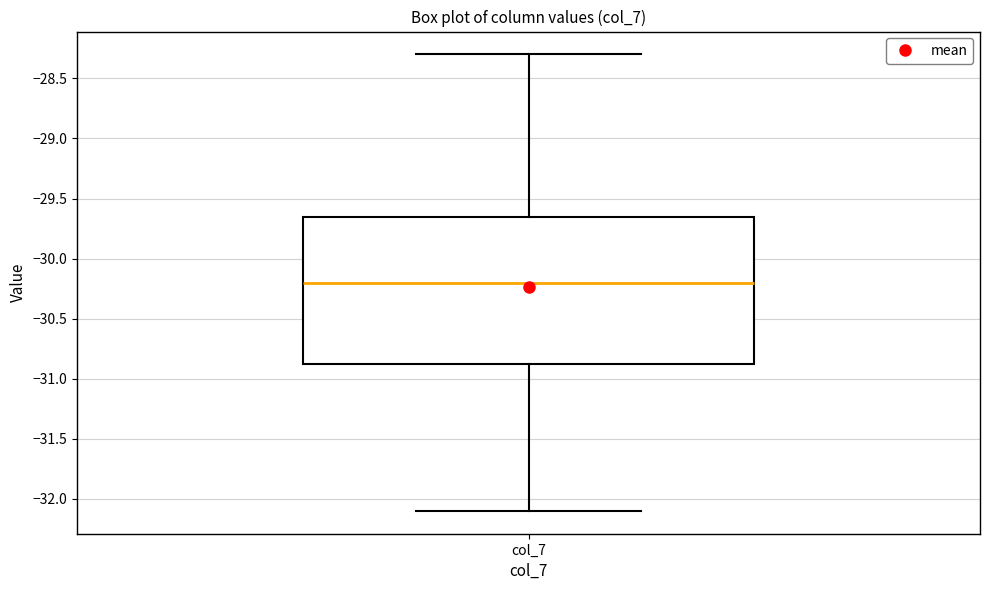

Transcribe this box plot: give where the median line is, the range the box spans, and where the two whiskers end, as read against the y-axis. The values are not printed on the chart, so give them approximately, as read against the axis.

median -30.20, box -30.85 to -29.65, whiskers -32.10 to -28.30